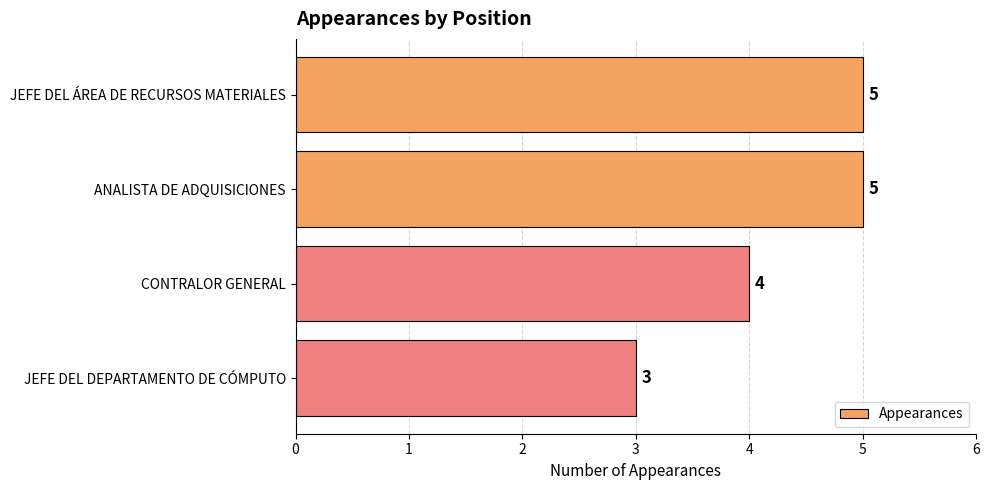

What is the sum of all values?

17